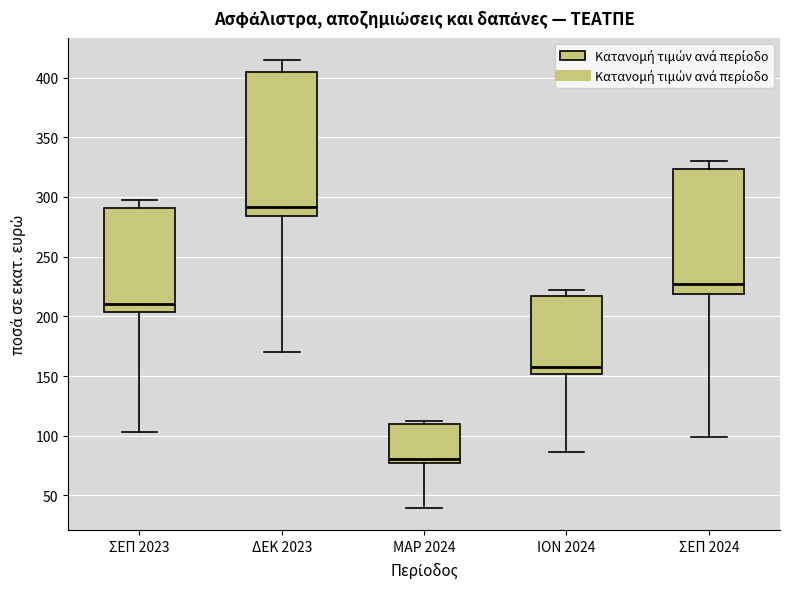

Reading left to right, transcribe this box plot: for each box, give where its median line is, the range the box spans, and where its two whiskers end, as read against the y-axis. The values are not printed on the chart, so give them approximately, as read against the axis.

ΣΕΠ 2023: median 210, box 205 to 290, whiskers 105 to 300
ΔΕΚ 2023: median 290, box 285 to 405, whiskers 170 to 415
ΜΑΡ 2024: median 80, box 75 to 110, whiskers 40 to 110 (just above the box's upper edge)
ΙΟΝ 2024: median 160, box 150 to 215, whiskers 85 to 220
ΣΕΠ 2024: median 225, box 220 to 325, whiskers 100 to 330